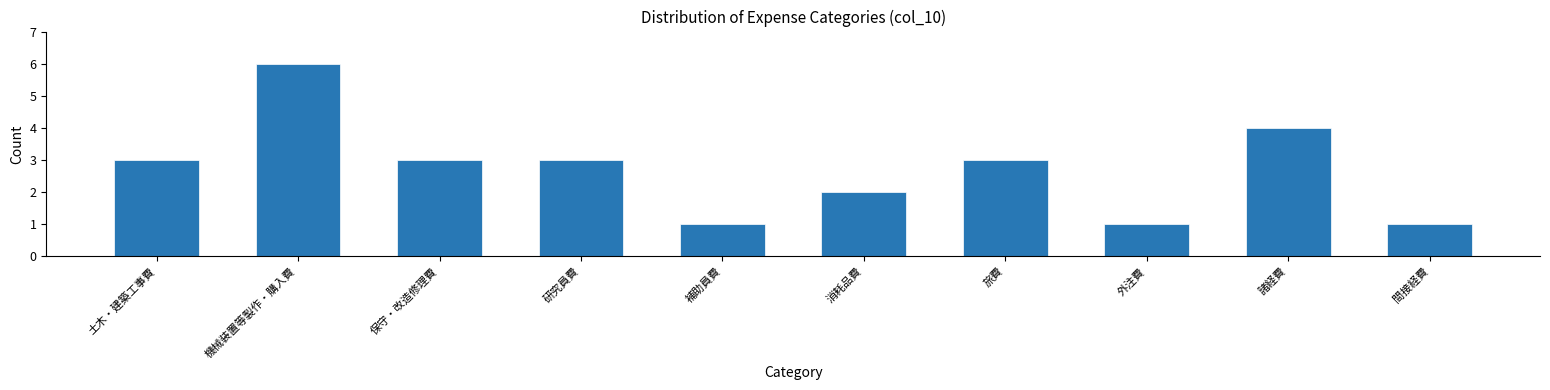

Reading right to left, transcribe all the data shown in this chart.

1	4	1	3	2	1	3	3	6	3